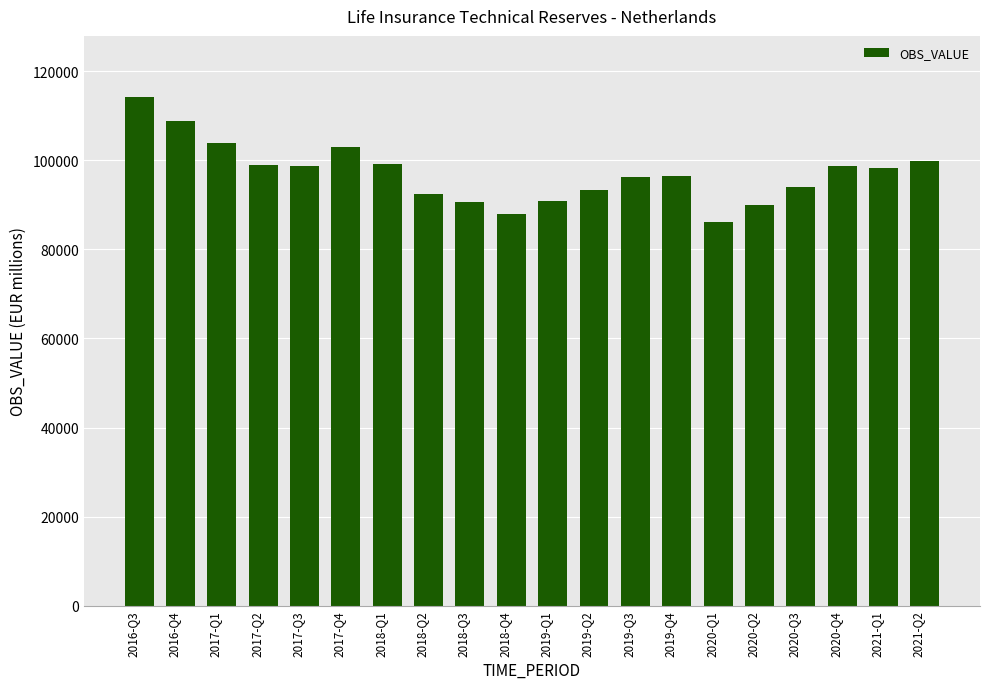

Where does the data first go above 98205?

2016-Q3